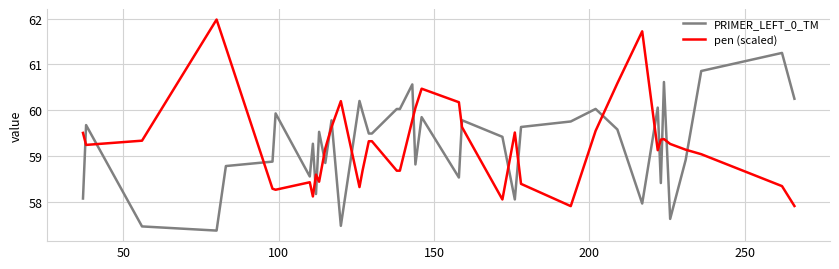

What are all the series names shown in the legend?

PRIMER_LEFT_0_TM, pen (scaled)